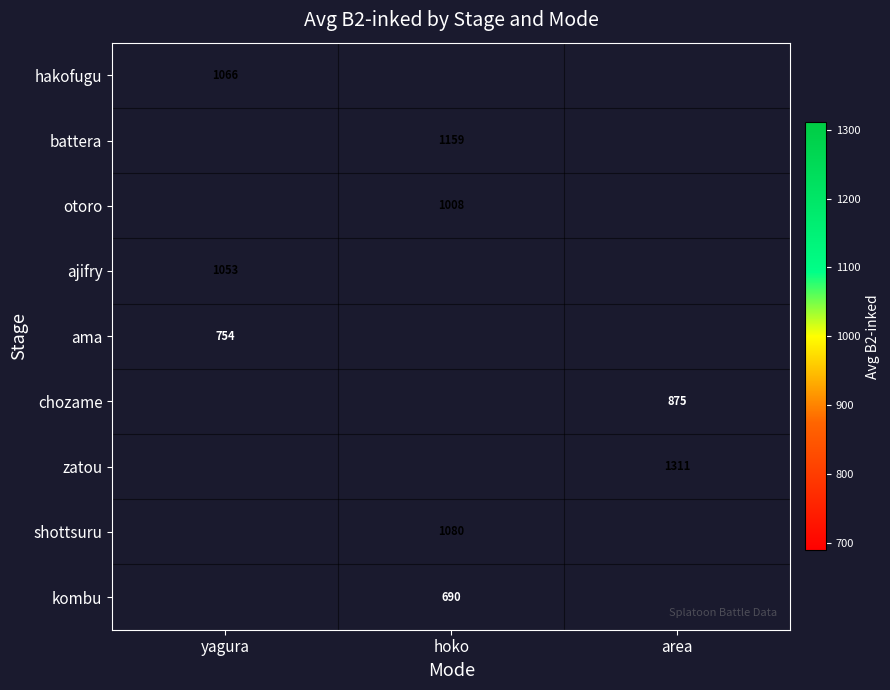

True or false: kombu has a value of 690 at hoko.

True